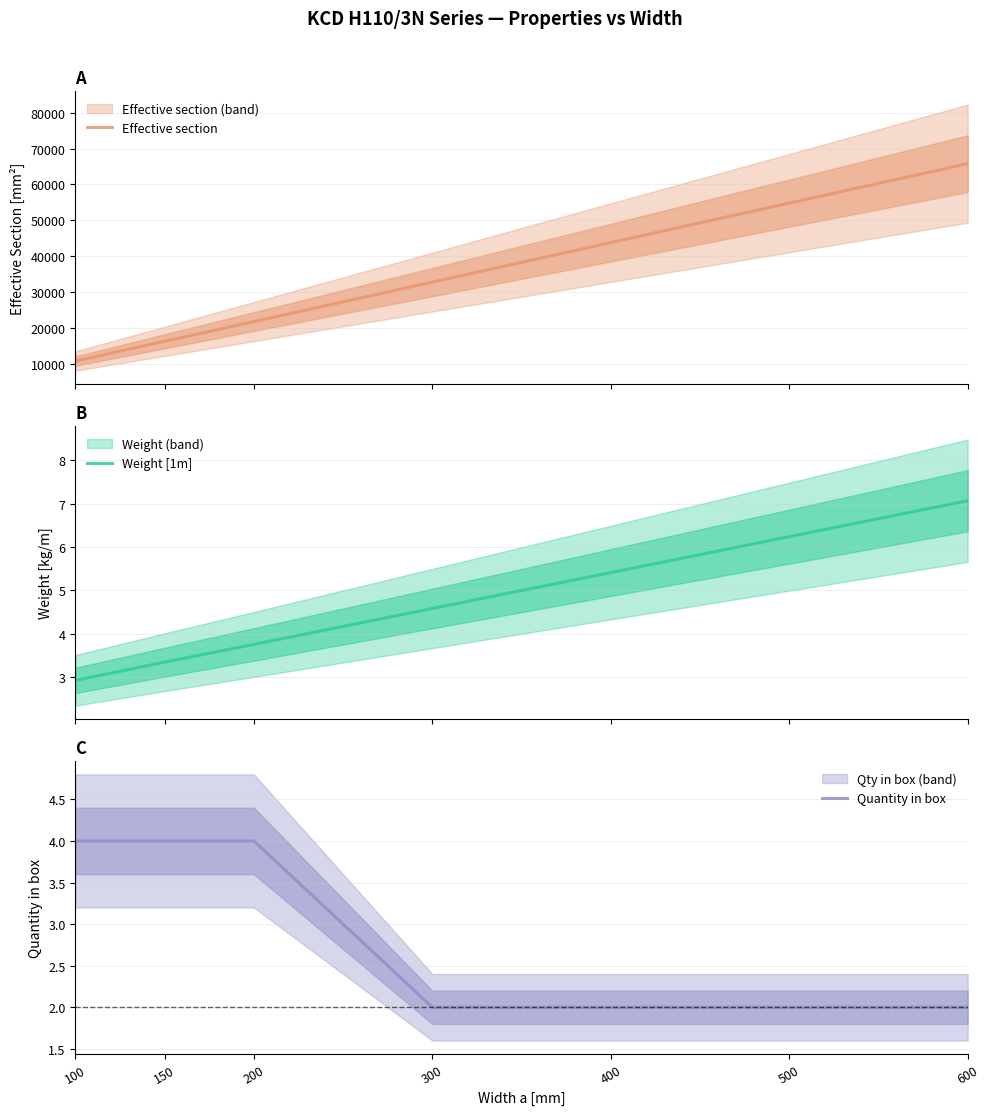

List the labels in order of Quantity in box value, largest first.

100, 150, 200, 300, 400, 500, 600